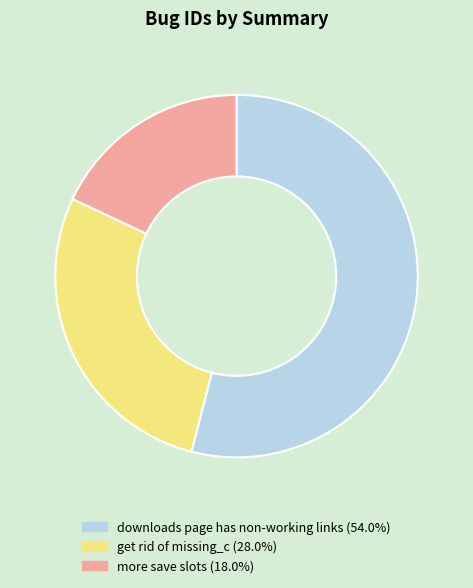

How many segments does this pie chart have?

3